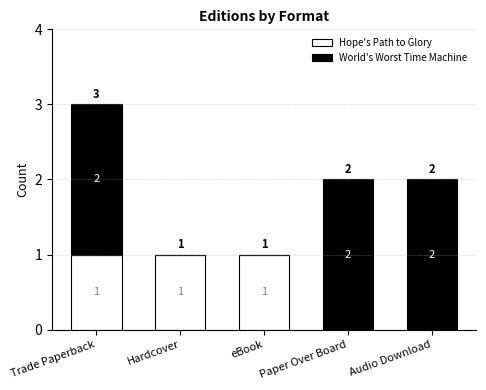

At which category is the sum across all series the highest?

Trade Paperback